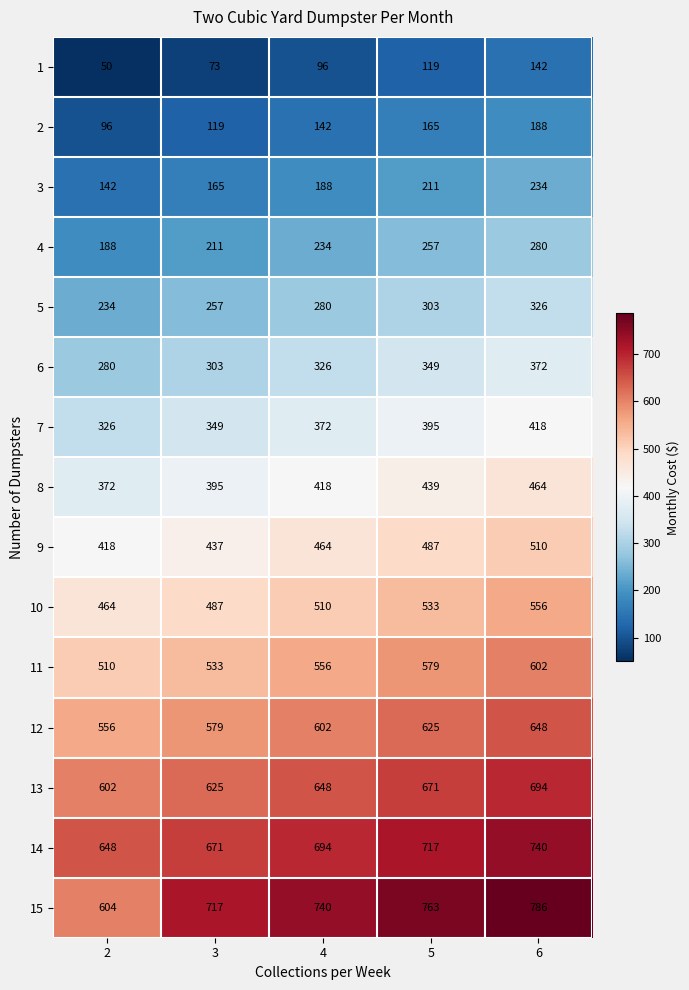

The value of 11 at 4 is 556. True or false?

True